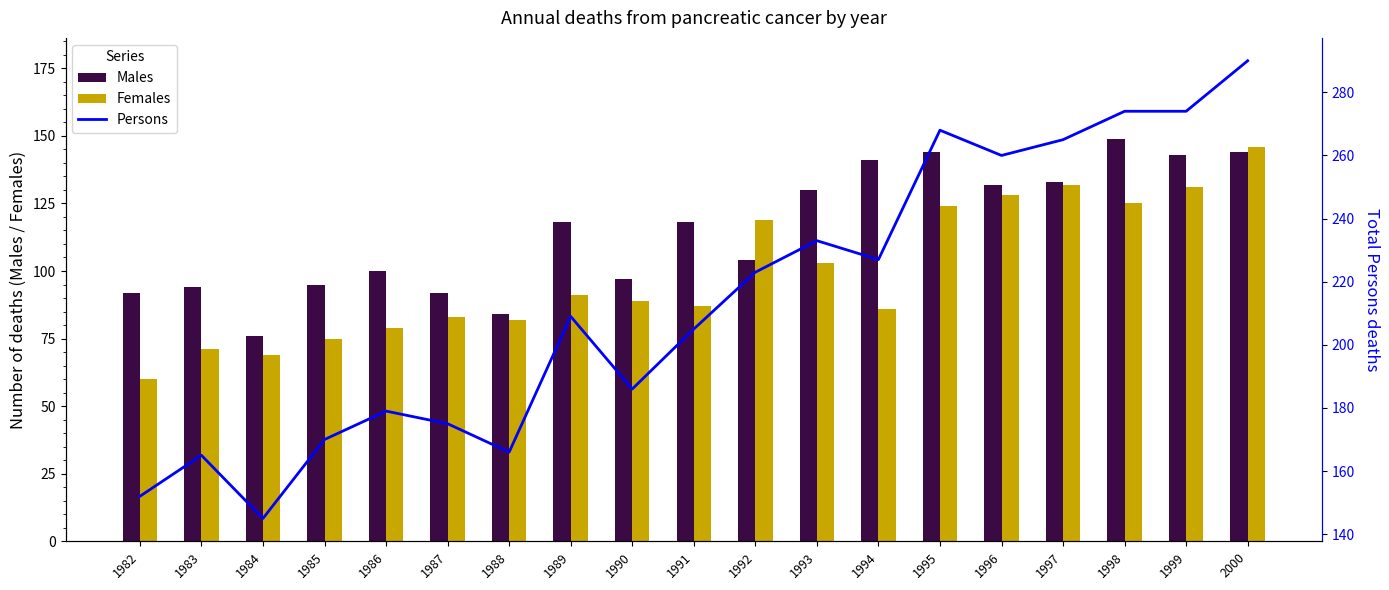

True or false: Males has a value of 100 at 1998.

False